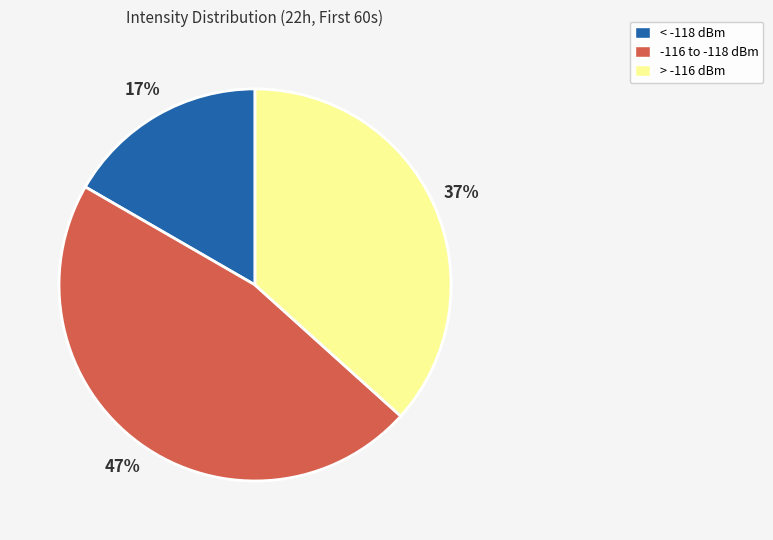

Do < -118 dBm and -116 to -118 dBm together represent more than half of the pie?

Yes